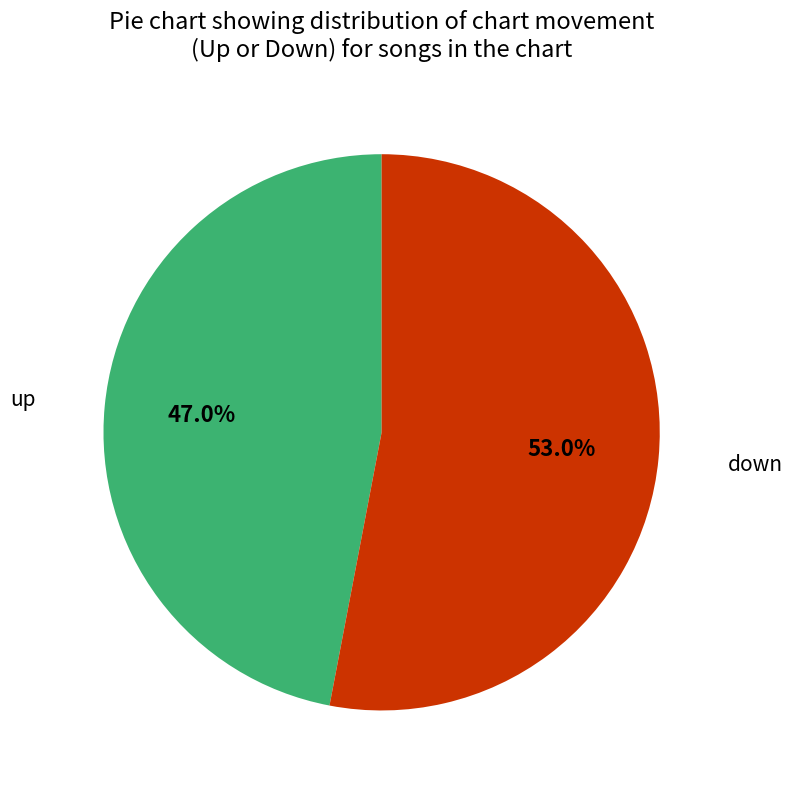

Rank the categories by value from highest to lowest.

down, up